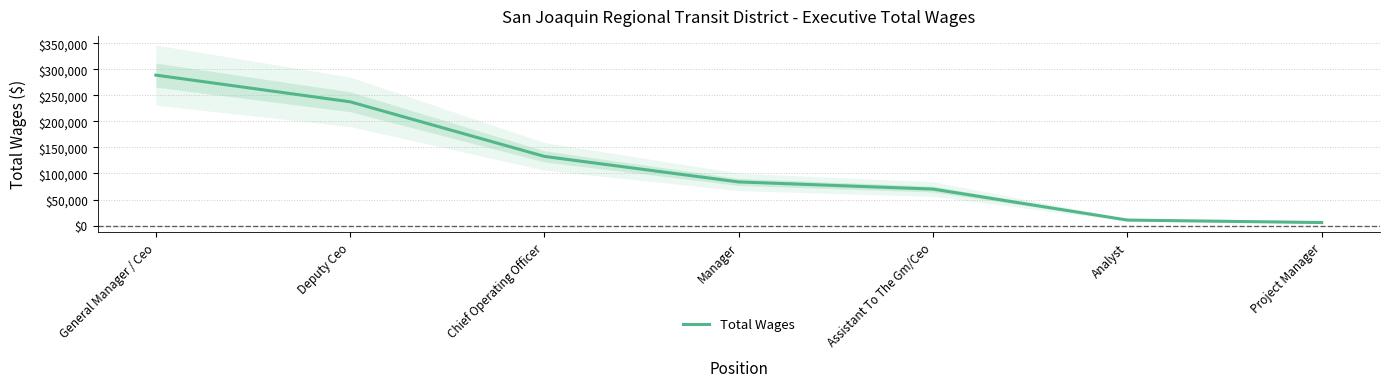

How many distinct data groups are displayed?

1